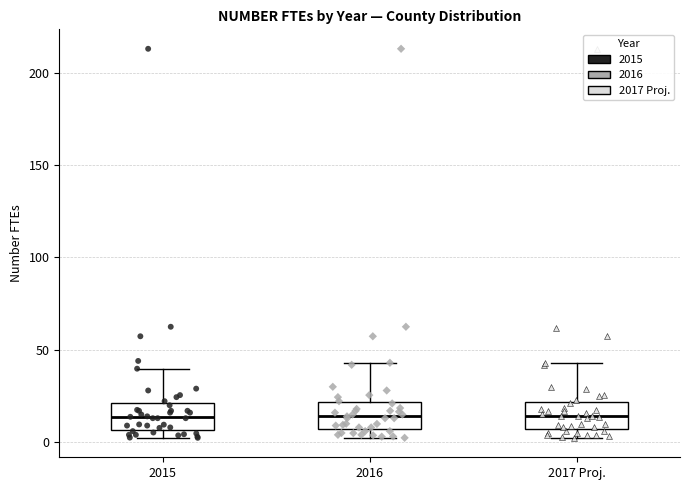

Reading left to right, transcribe this box plot: for each box, give where its median line is, the range the box spans, and where its two whiskers end, as read against the y-axis. The values are not printed on the chart, so give them approximately, as read against the axis.

2015: median 15, box 5 to 20, whiskers 0 to 40
2016: median 15, box 5 to 20, whiskers 0 to 45
2017 Proj.: median 15, box 5 to 20, whiskers 0 to 45